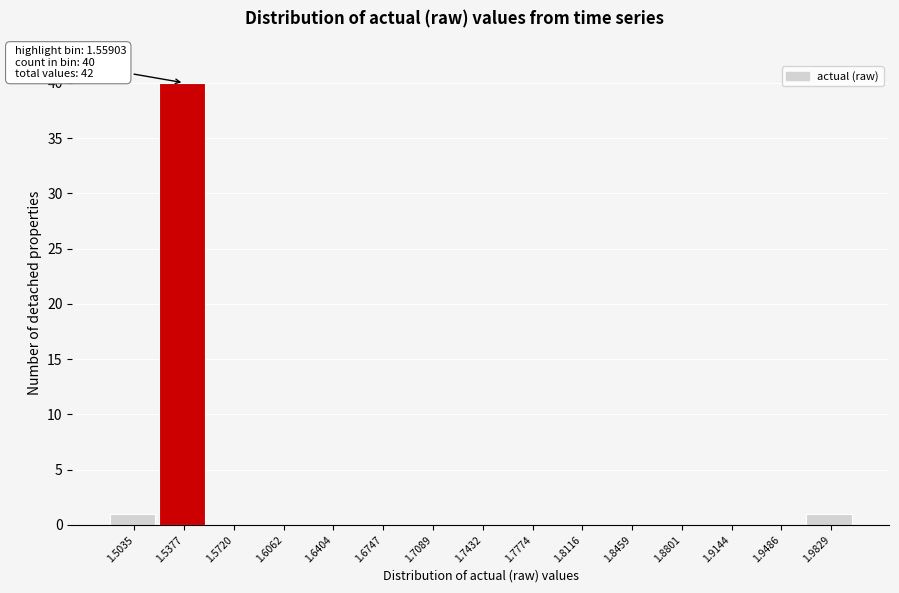

Reading left to right, extract all data points from this chart.

1.5035=1	1.5377=40	1.5720=0	1.6062=0	1.6404=0	1.6747=0	1.7089=0	1.7432=0	1.7774=0	1.8116=0	1.8459=0	1.8801=0	1.9144=0	1.9486=0	1.9829=1